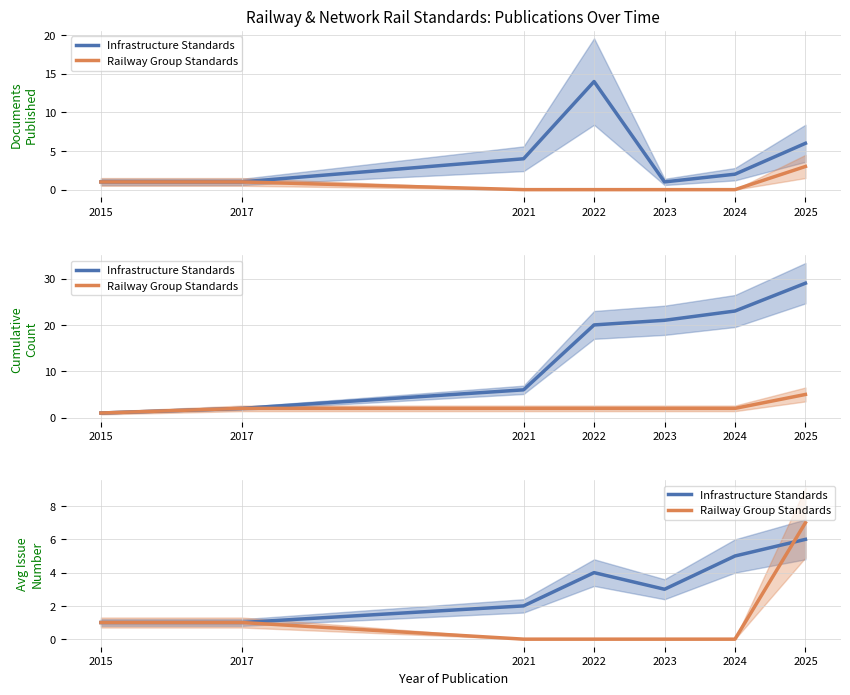

How many values in the Infrastructure Standards series exceed 3?

3